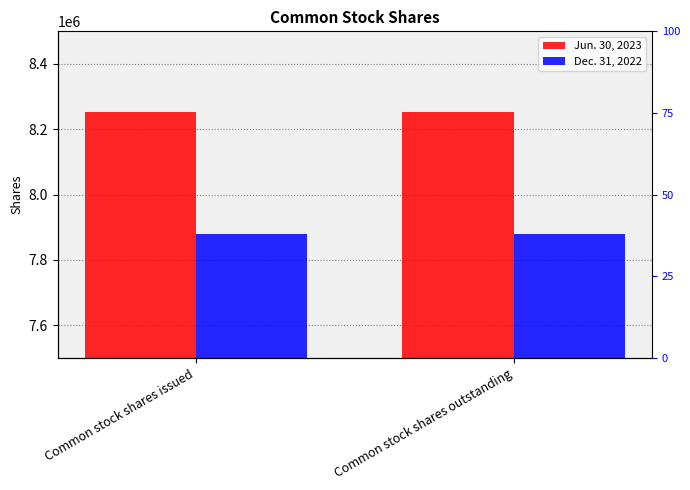

At which category is the sum across all series the highest?

Common stock shares issued